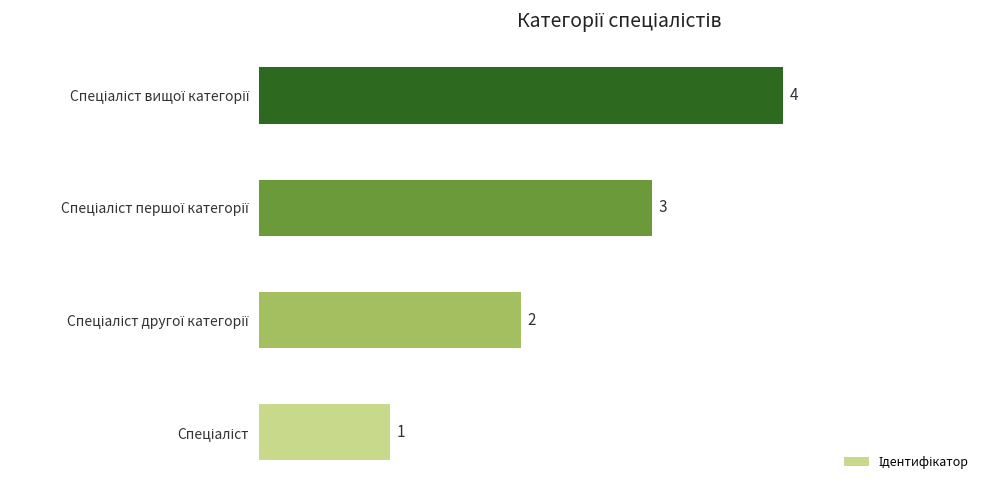

What is the greatest value displayed?

4